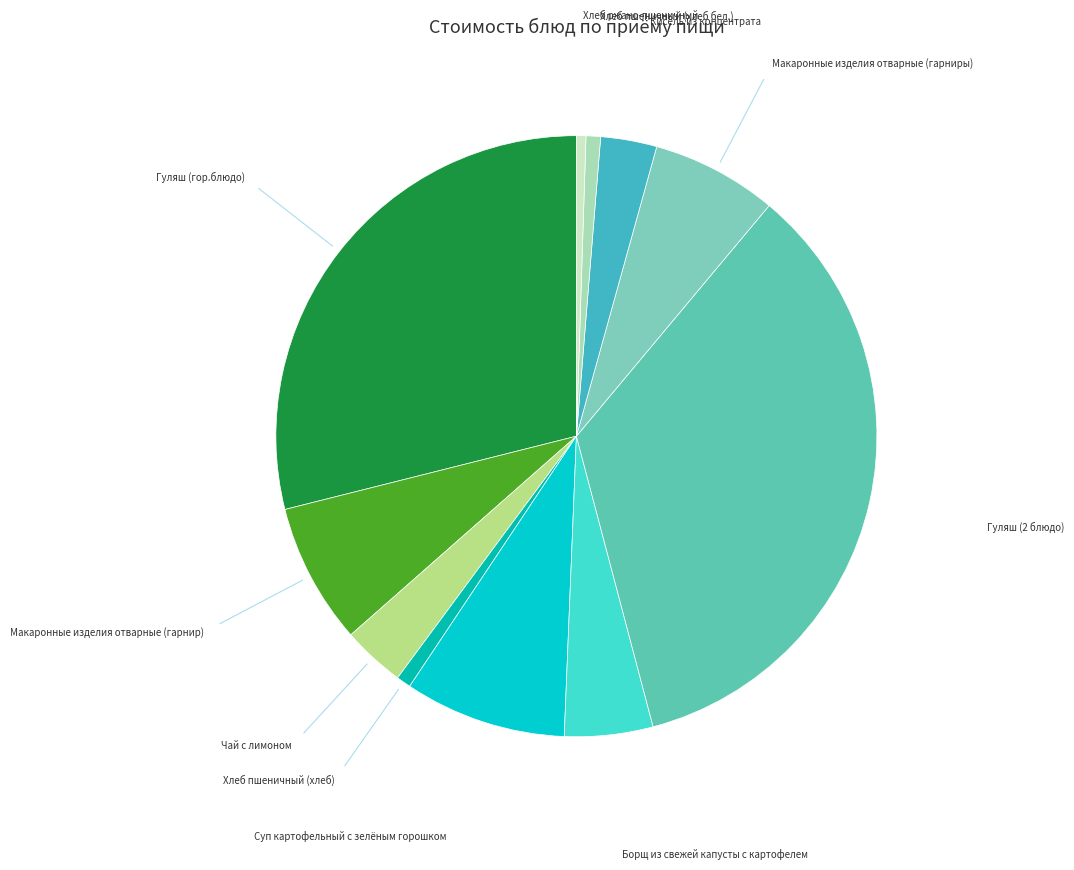

What is the smallest slice in the pie chart?

Хлеб ржано-пшеничный